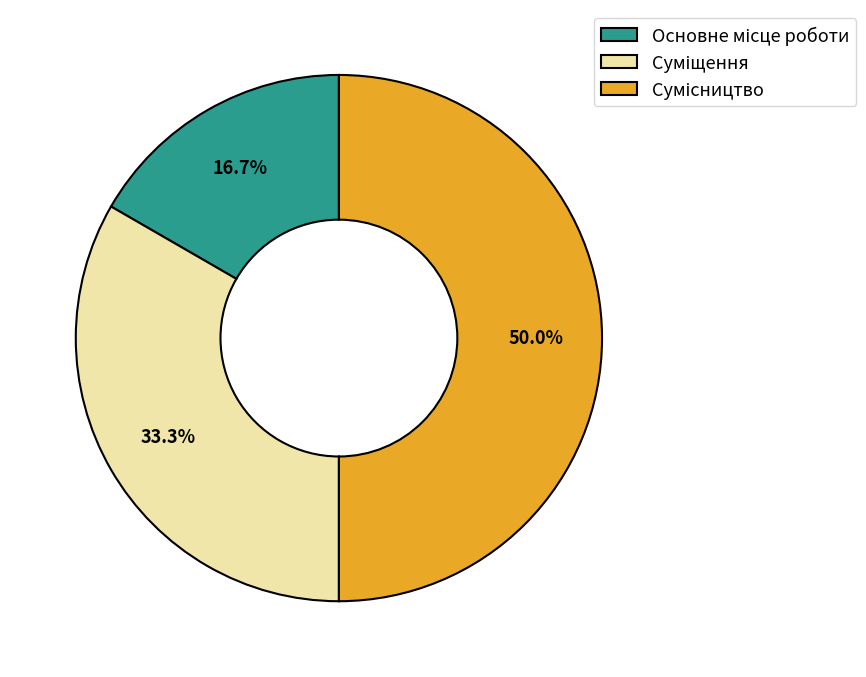

Which slice is the largest?

Сумісництво